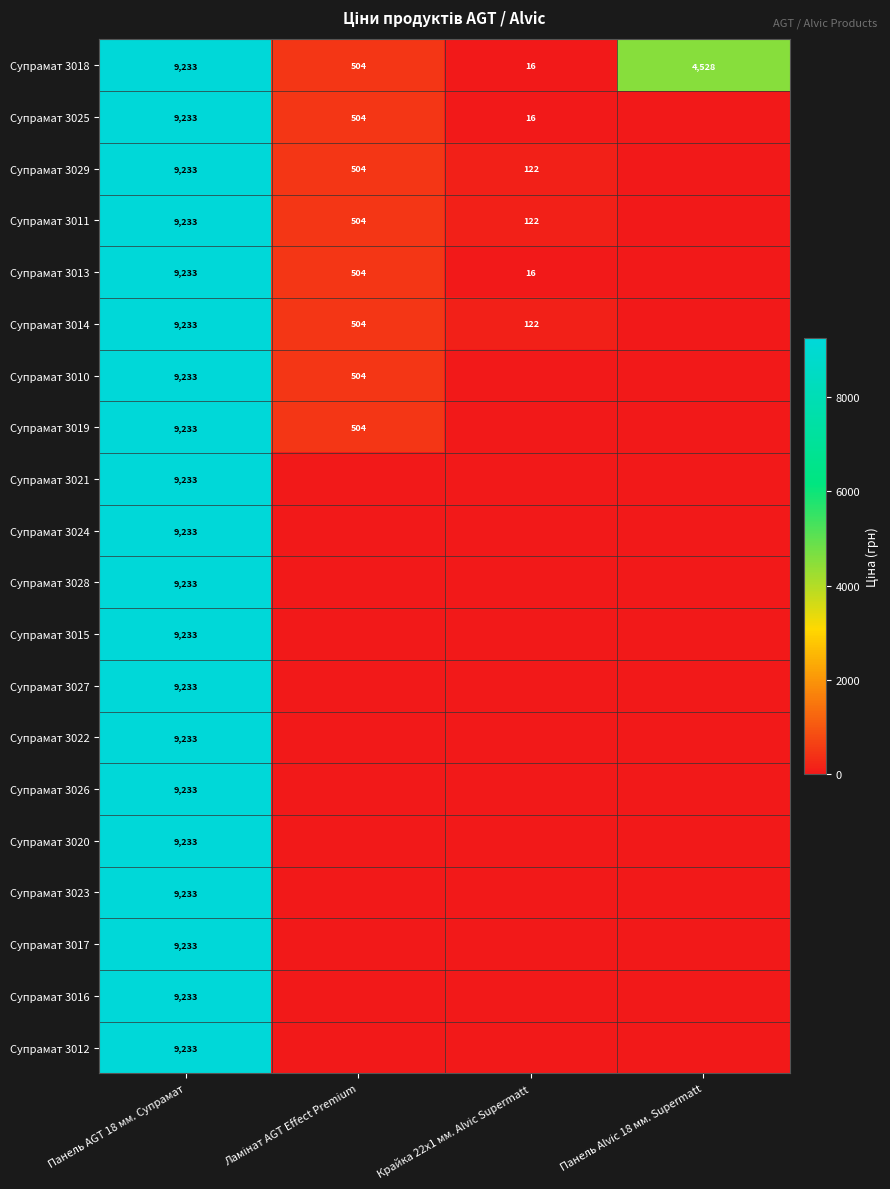

The value of Супрамат 3027 at Панель AGT 18 мм. Супрамат is 5387. True or false?

False